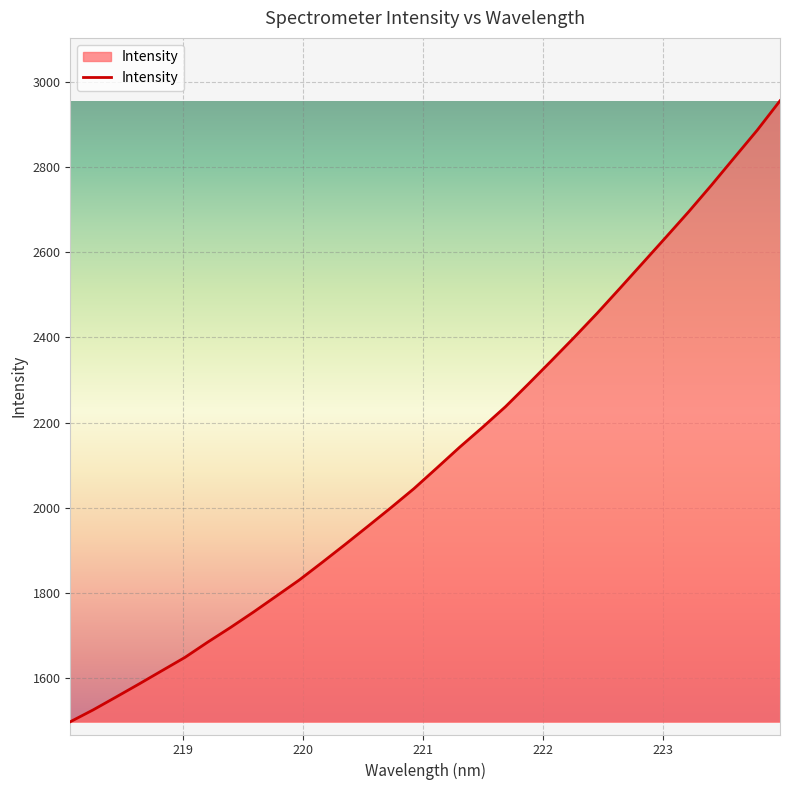

What is the difference between the maximum and minimum values?

1459.5